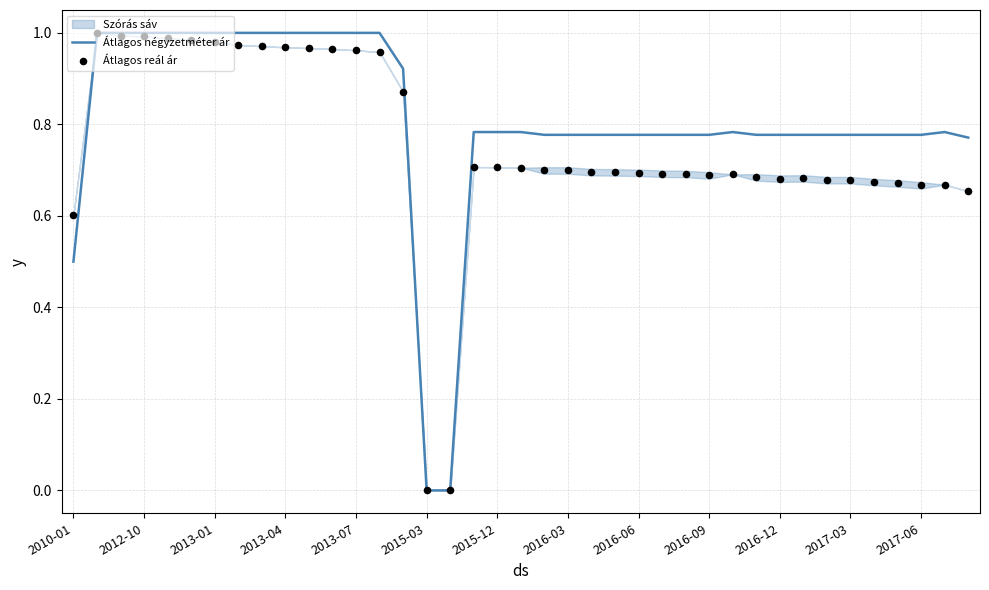

At which category is the sum across all series the highest?

2012-10